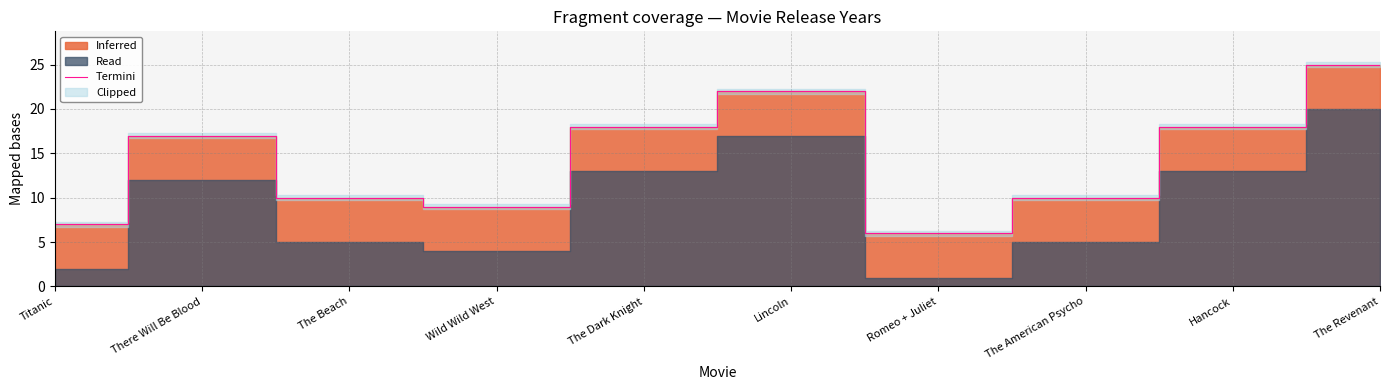

Reading right to left, extract all data points from this chart.

25	18	10	6	22	18	9	10	17	7